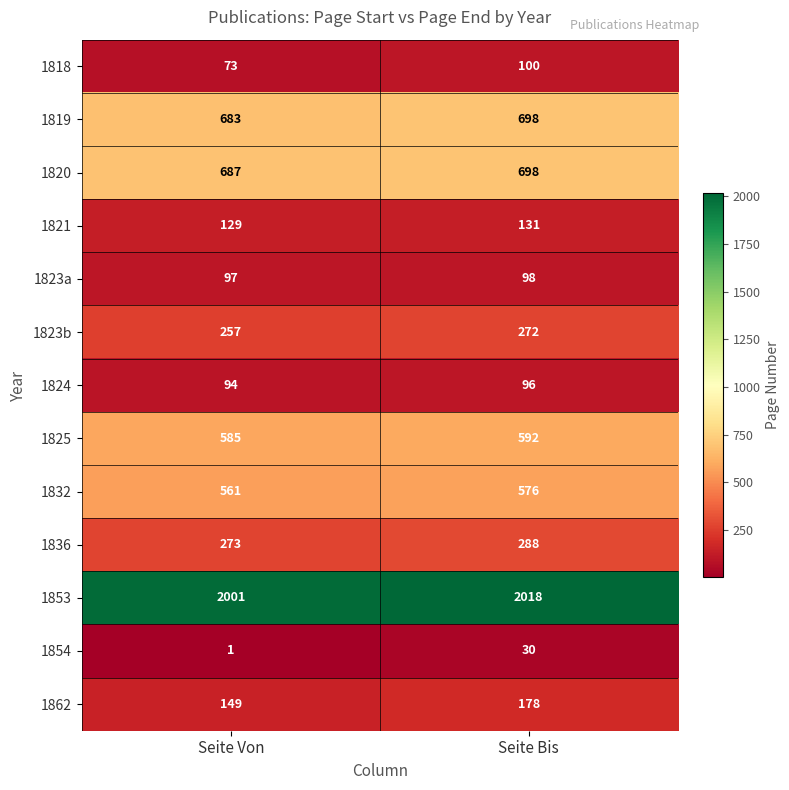

At Seite Von, list the series in order from largest to smallest.

1853, 1820, 1819, 1825, 1832, 1836, 1823b, 1862, 1821, 1823a, 1824, 1818, 1854